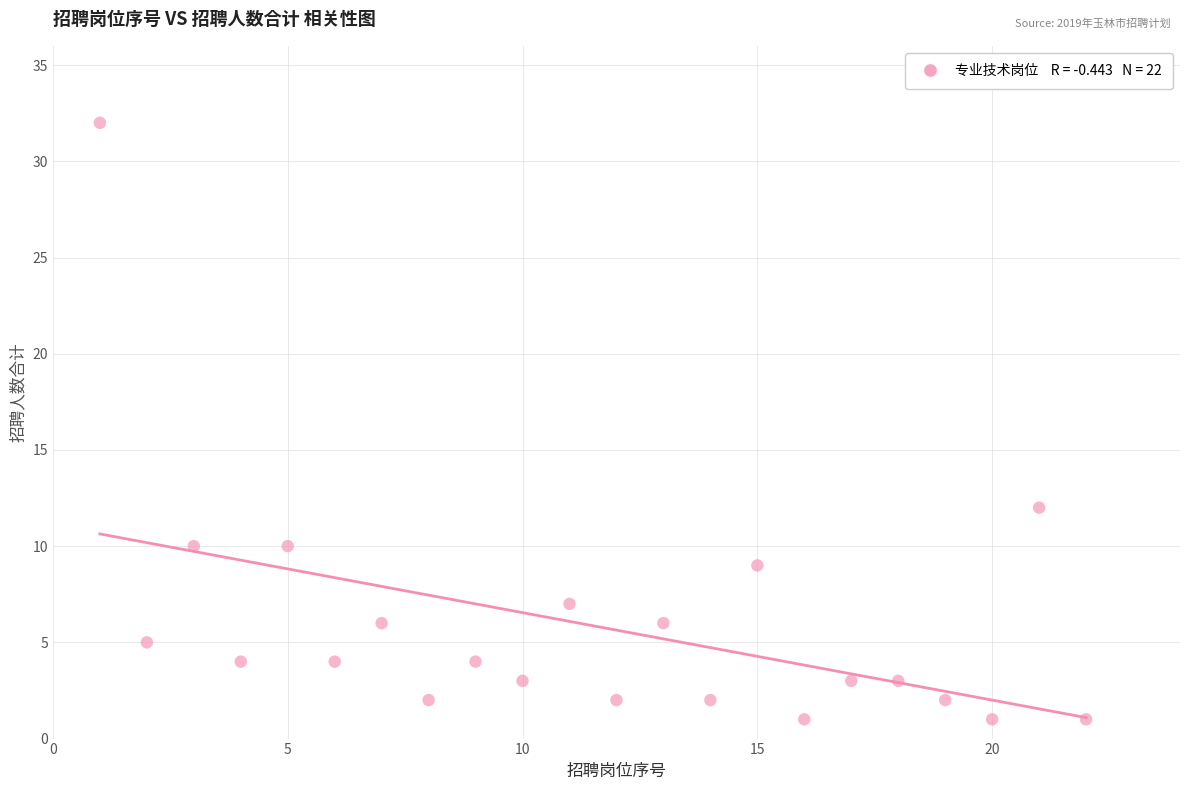

What Y value in the scatter plot is closest to 16?

12